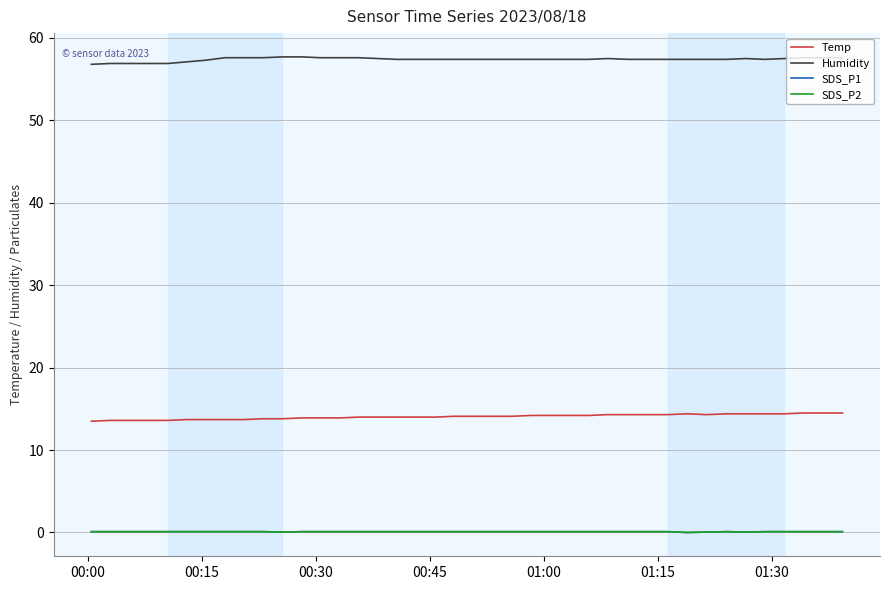

Does the chart display data point markers on the line(s)?

No